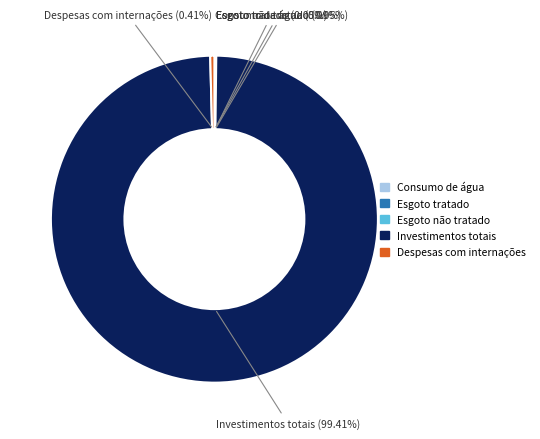

Between Despesas com internações and Investimentos totais, which is larger?

Investimentos totais